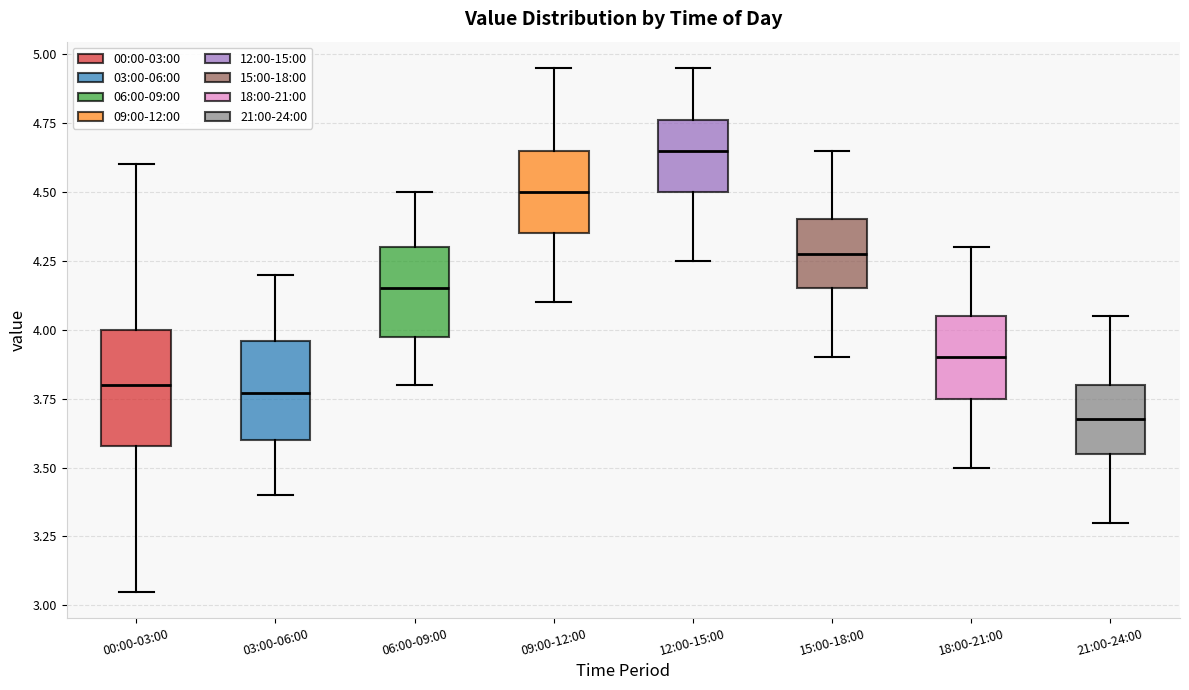

Where does the upper whisker of the box for 09:00-12:00 end on the y-axis? The values are not printed on the chart, so give them approximately, as read against the axis.

4.95